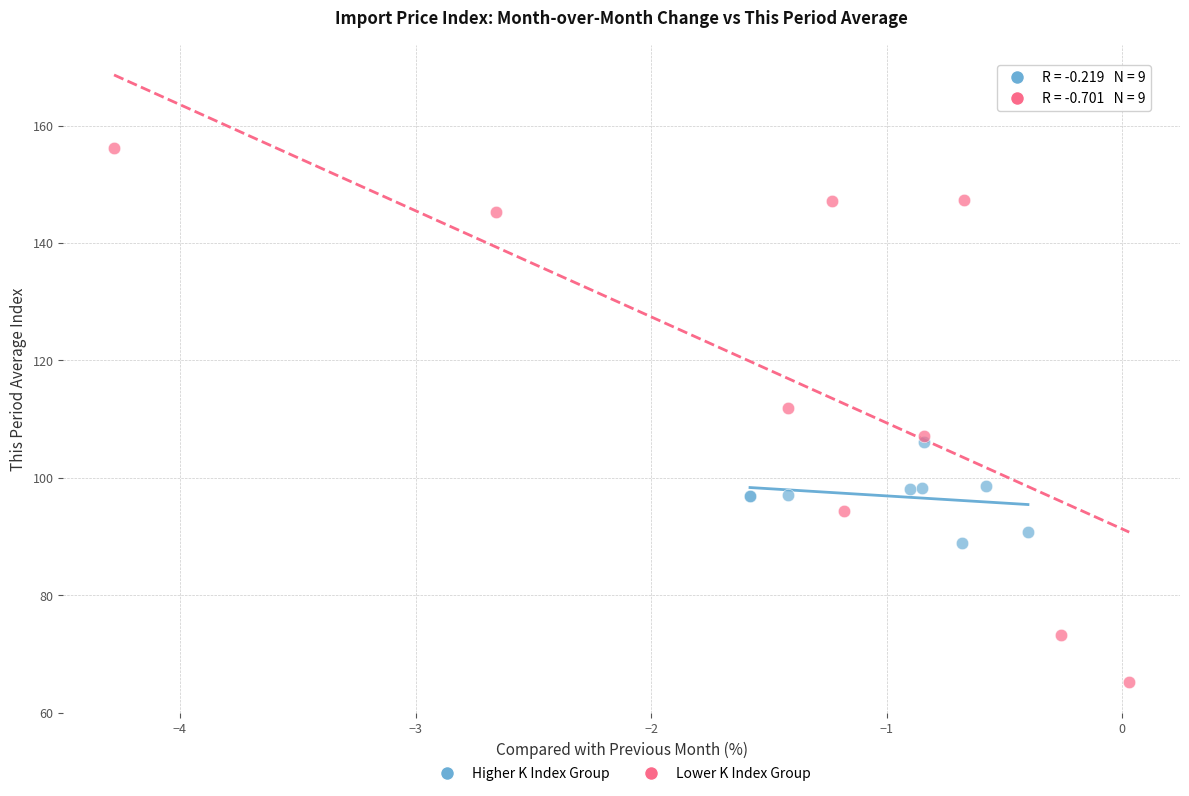

Which series contains the lowest Y value?

Lower K Index Group